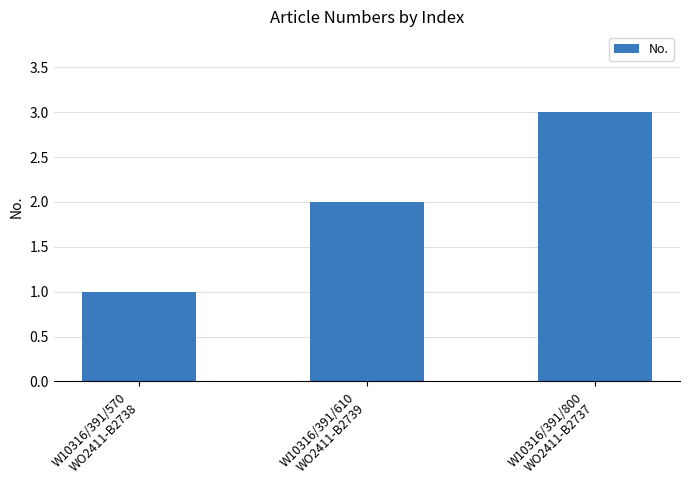

Count the number of data series in this chart.

1